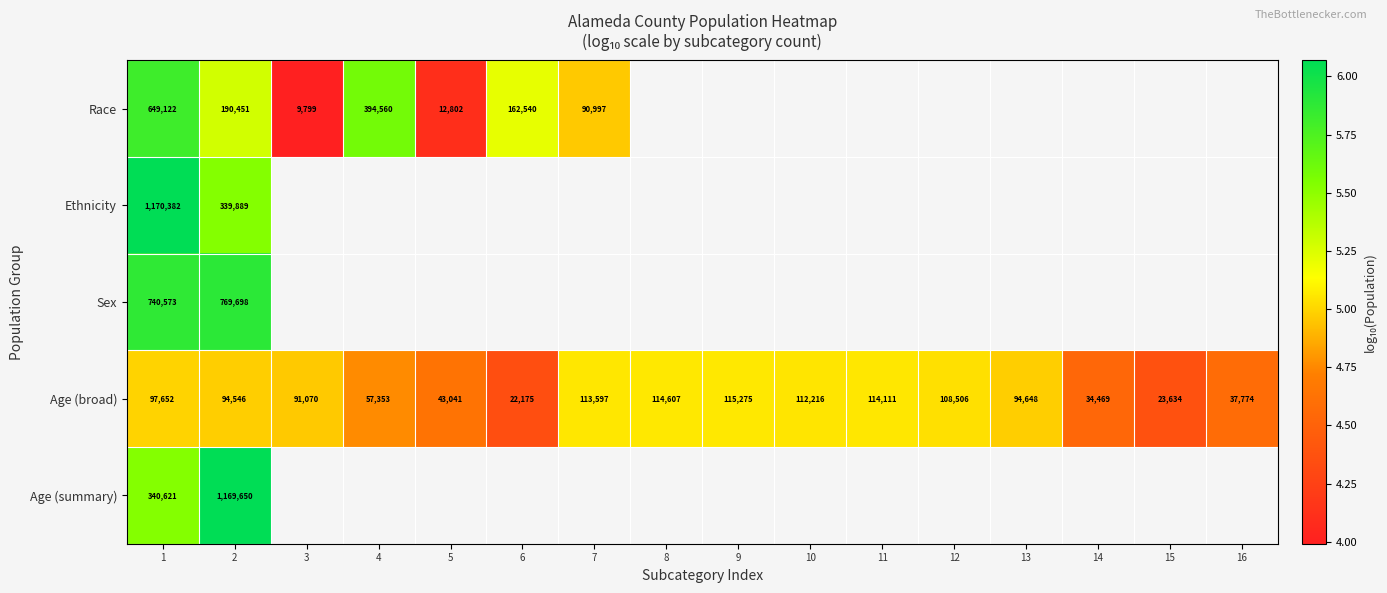

What is the approximate value of Race at 1?

5.8